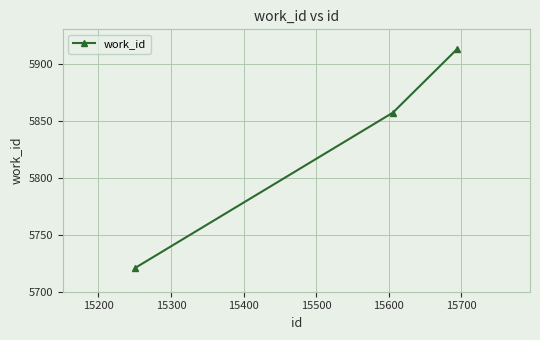

What is the difference between the maximum and minimum values?

192